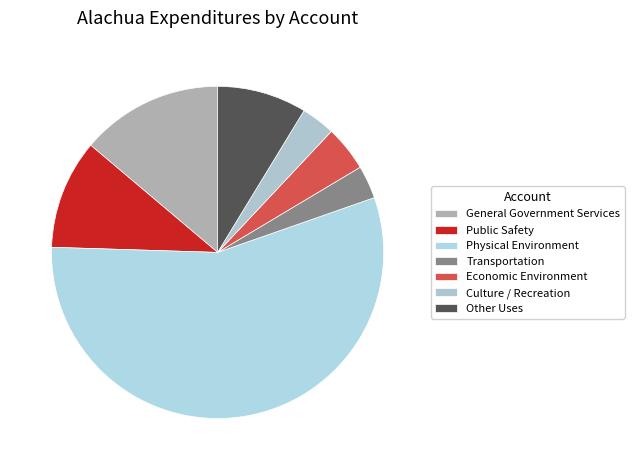

Between Culture / Recreation and Other Uses, which is larger?

Other Uses